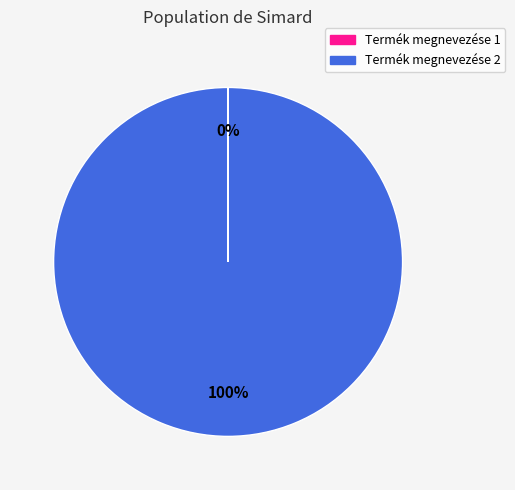

Is it true that Termék megnevezése 2 is 86% of the pie?

False